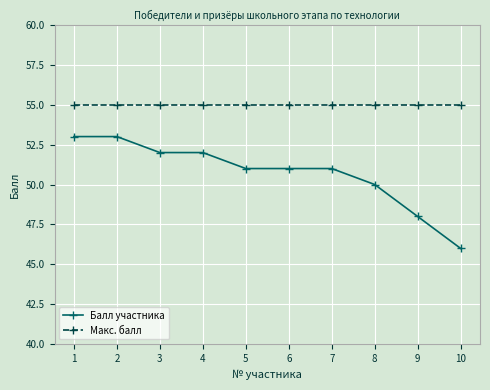

What is the approximate value of Балл участника at 4?

52